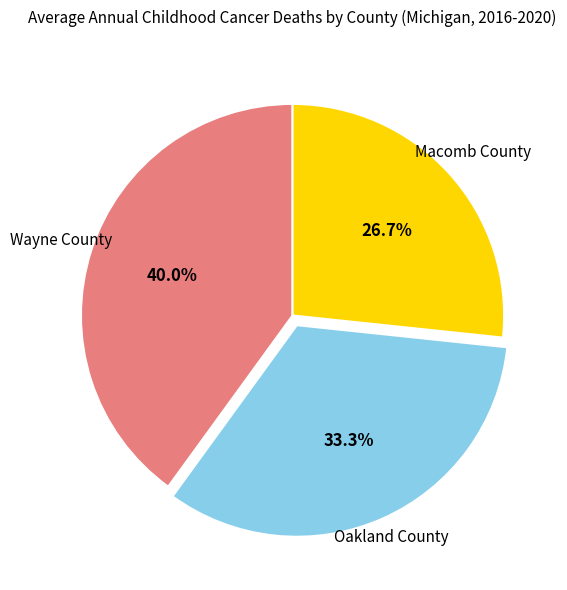

To the nearest percent, what is the difference between the Macomb County and Oakland County slice percentages?

7%